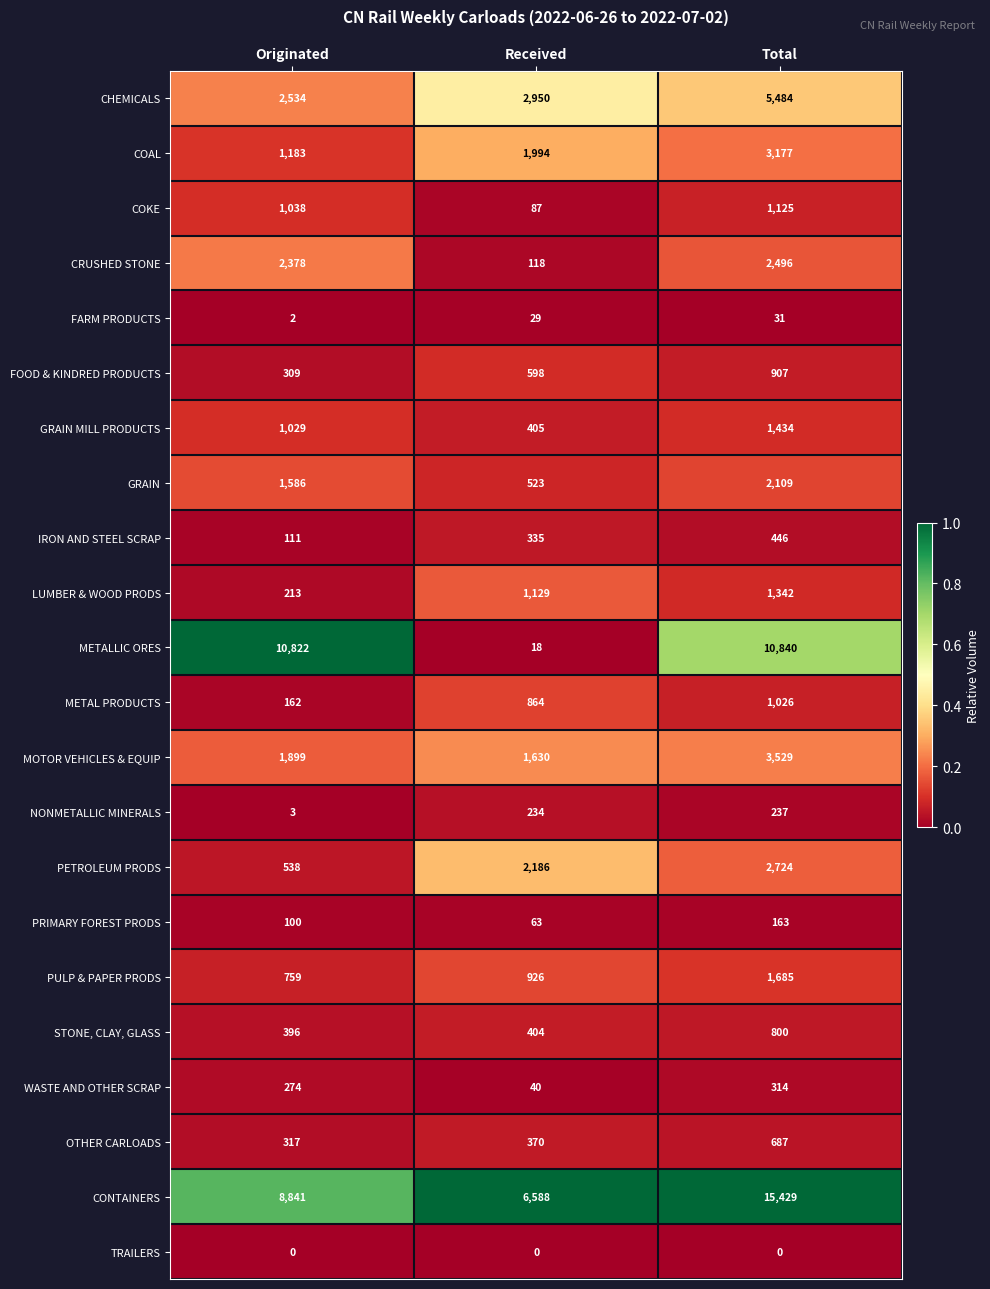

At how many categories does at least one series exceed 101?

3